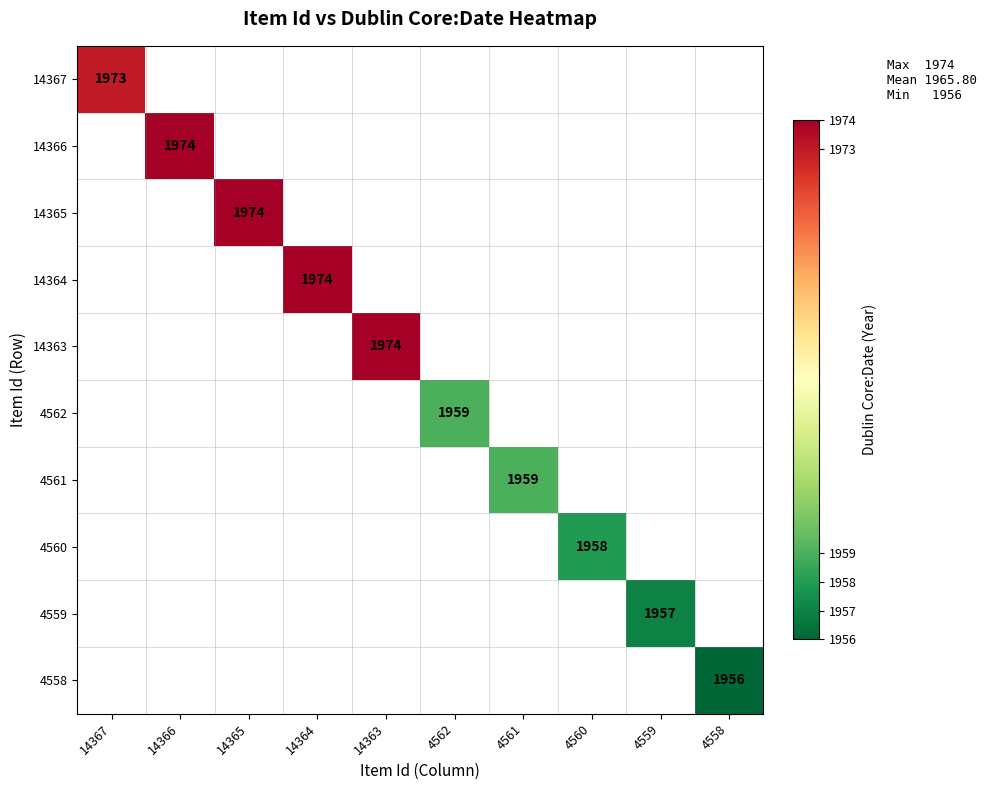

The value of 14367 at 14367 is 1973. True or false?

True